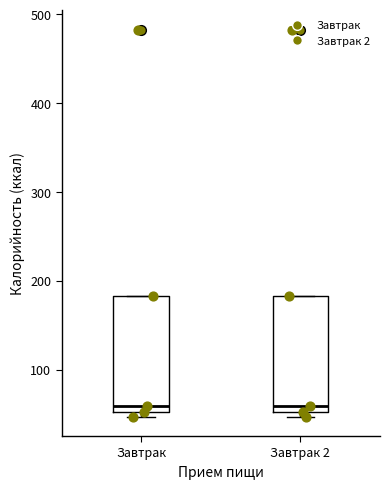

Reading left to right, transcribe this box plot: for each box, give where its median line is, the range the box spans, and where its two whiskers end, as read against the y-axis. The values are not printed on the chart, so give them approximately, as read against the axis.

Завтрак: median 60, box 50 to 180, whiskers 50 (just below the box's lower edge) to 180
Завтрак 2: median 60, box 50 to 180, whiskers 50 (just below the box's lower edge) to 180